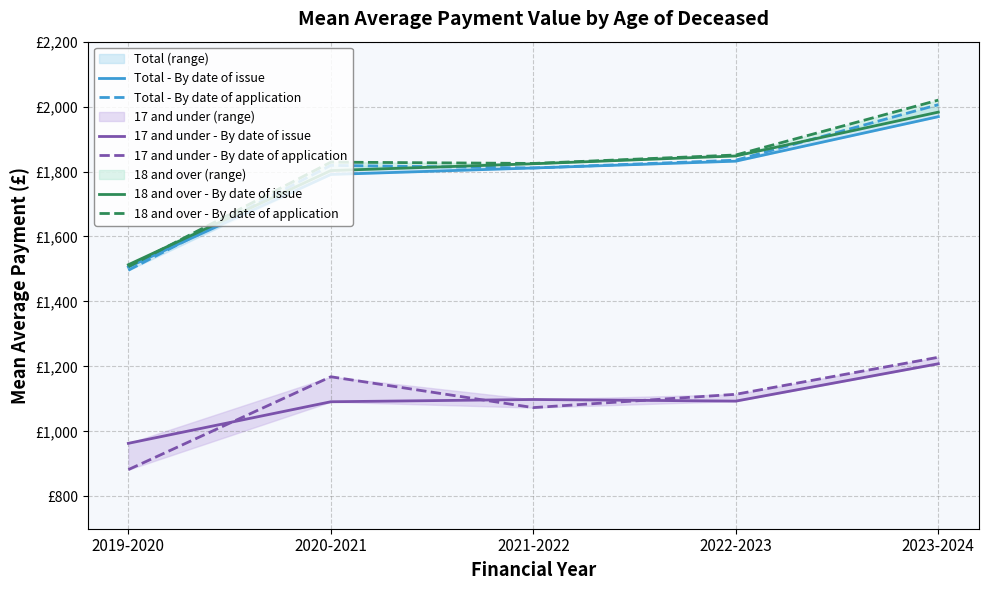

Is it true that 18 and over - By date of issue equals 3031 at 2020-2021?

False